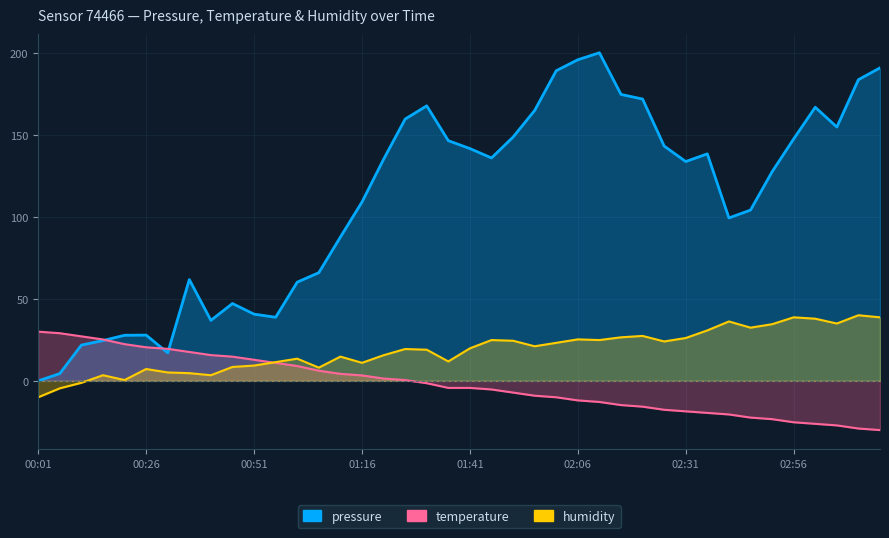

What is the sum of all pressure values?

4392.1